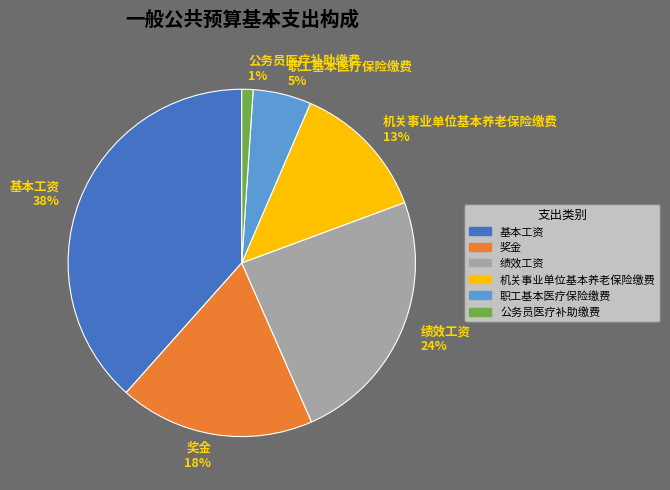

Is it true that 职工基本医疗保险缴费 is 16% of the pie?

False